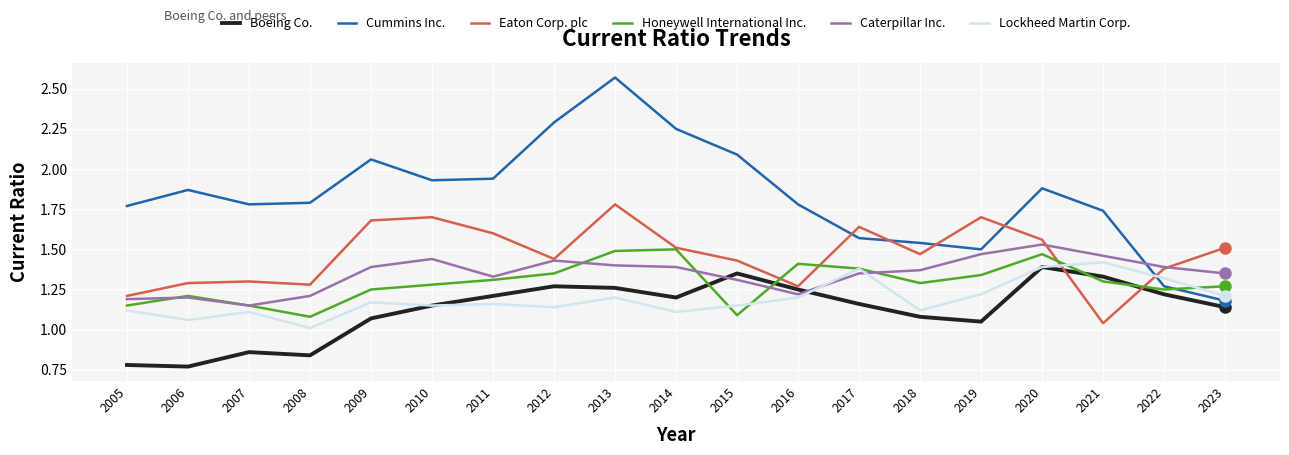

The value of Cummins Inc. at 2022 is 1.3. True or false?

True